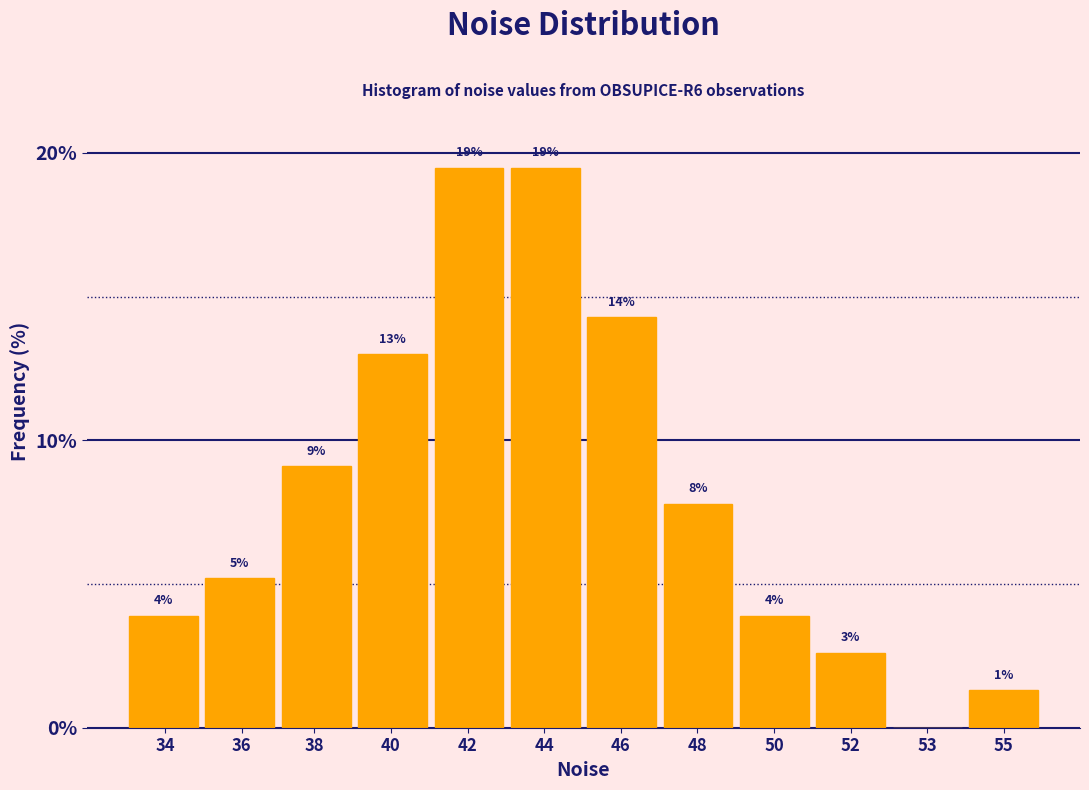

Are the bars horizontal?

No